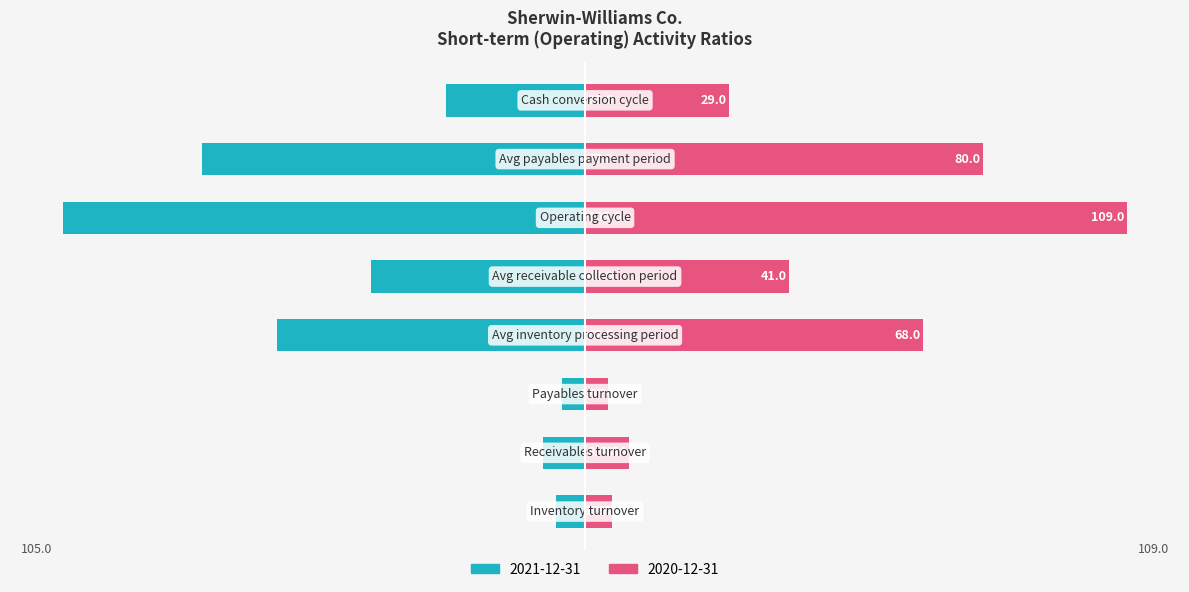

At which category is the sum across all series the highest?

Operating cycle